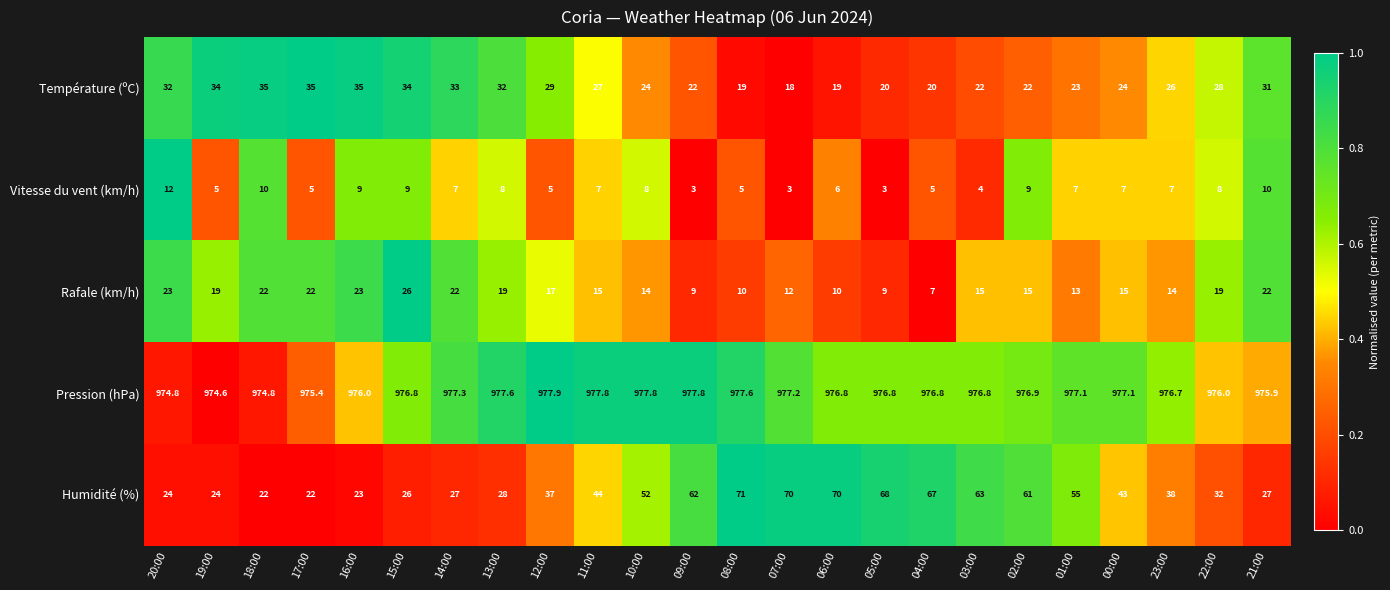

What is the sum of the Température (ºC) values at 00:00 and 06:00?

43.0